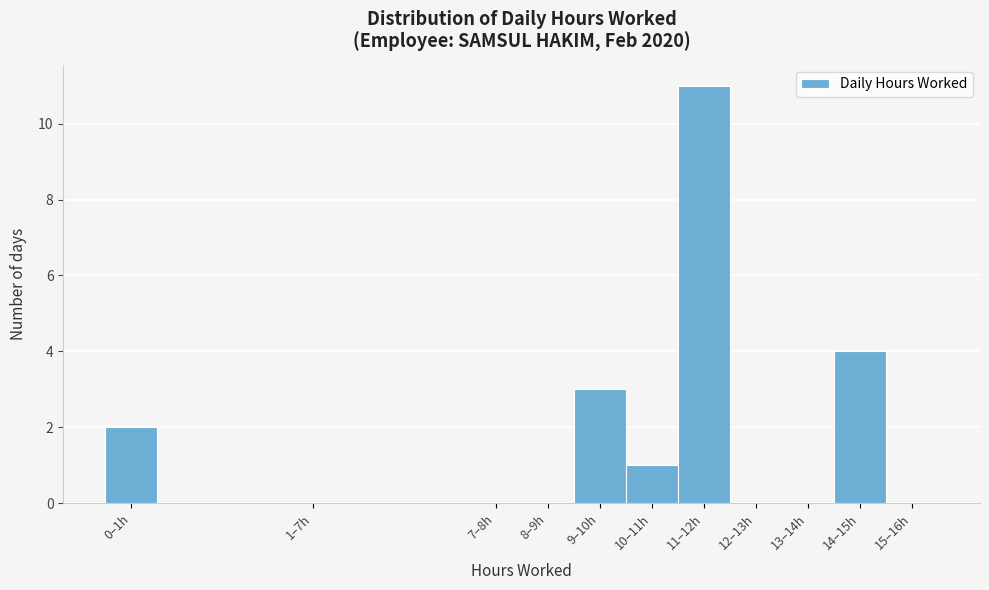

Reading left to right, extract all data points from this chart.

0–1h=2	1–7h=0	7–8h=0	8–9h=0	9–10h=3	10–11h=1	11–12h=11	12–13h=0	13–14h=0	14–15h=4	15–16h=0